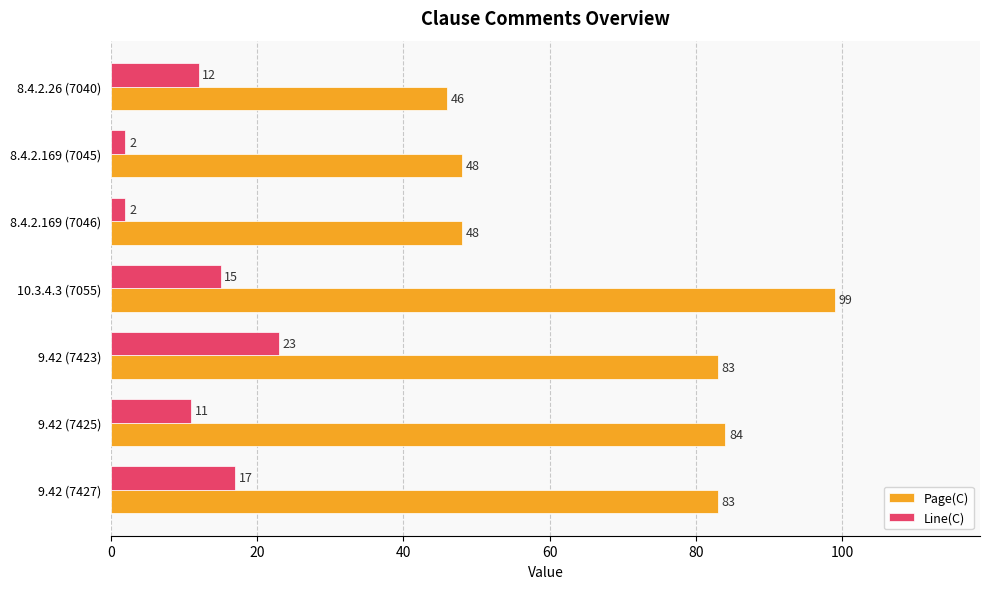

At which label is Line(C) closest to 12?

8.4.2.26 (7040)